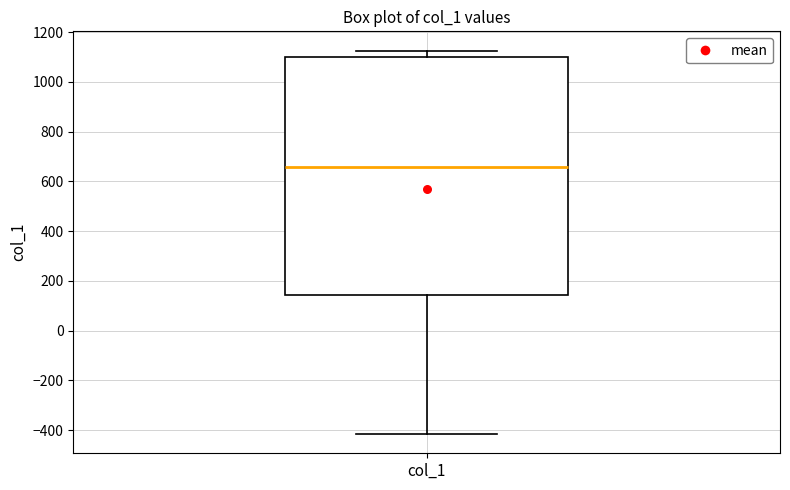

Read this box plot against the y-axis: the position of the median line, the range covered by the box, and the ends of both whiskers. The values are not printed on the chart, so give them approximately, as read against the axis.

median 660, box 140 to 1100, whiskers -420 to 1120